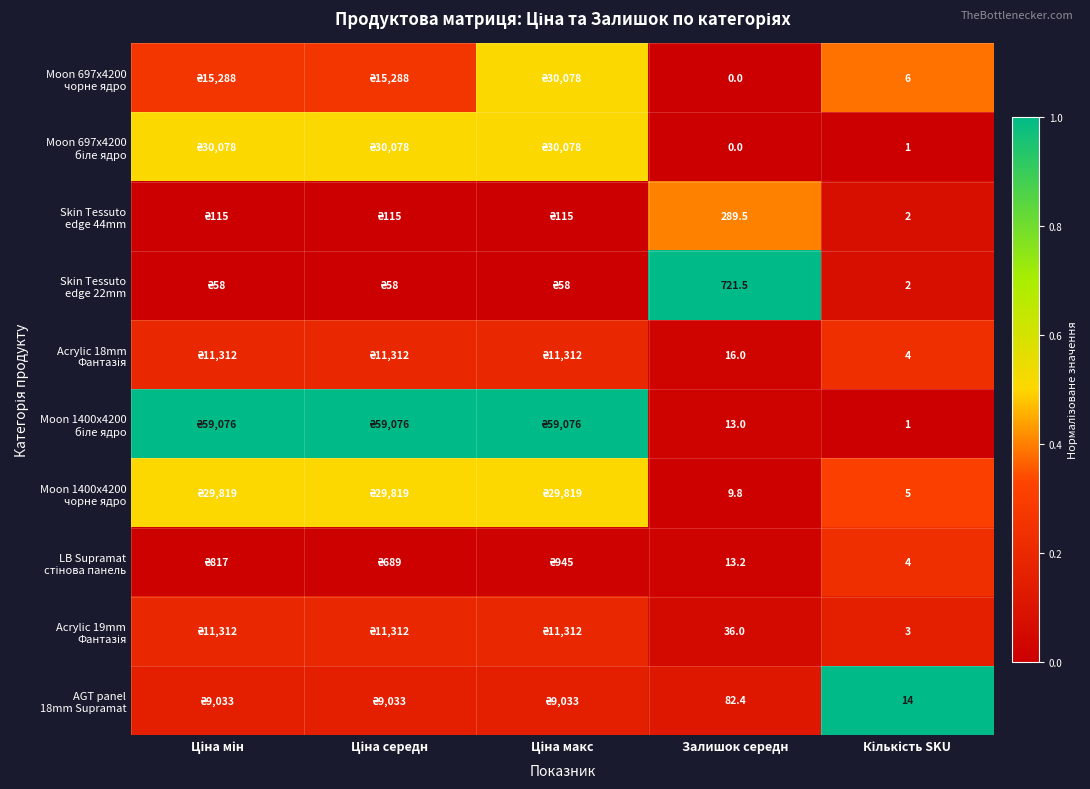

At which category does the chart reach its minimum across all series?

Залишок середн